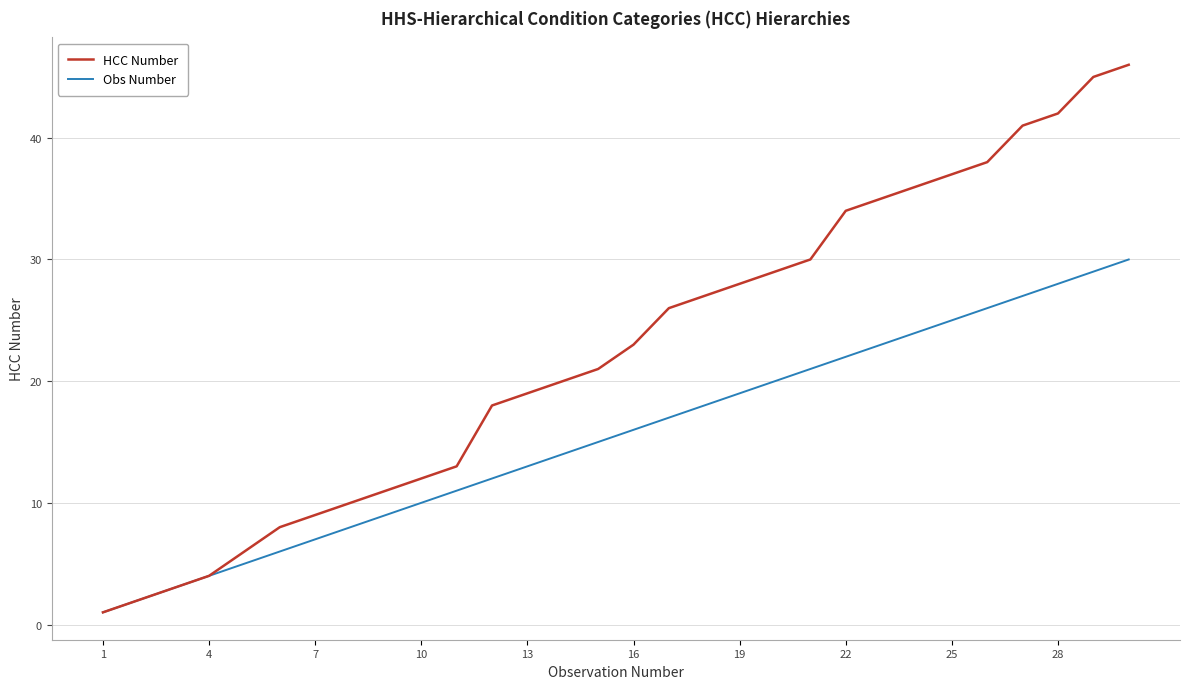

List the series in order of their peak value, highest first.

HCC Number, Obs Number